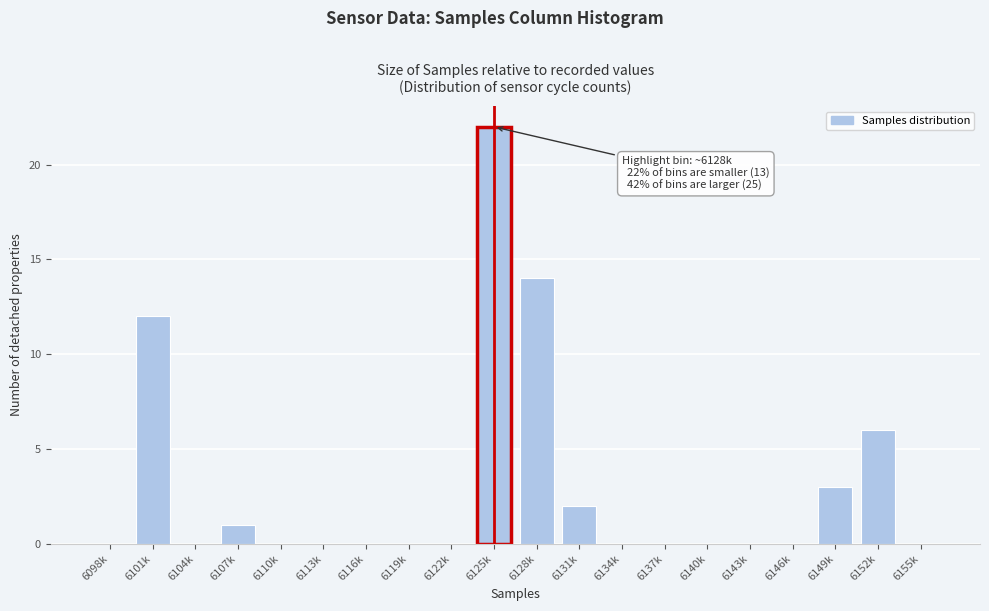

Reading right to left, transcribe all the data shown in this chart.

6155k=0	6152k=6	6149k=3	6146k=0	6143k=0	6140k=0	6137k=0	6134k=0	6131k=2	6128k=14	6125k=22	6122k=0	6119k=0	6116k=0	6113k=0	6110k=0	6107k=1	6104k=0	6101k=12	6098k=0